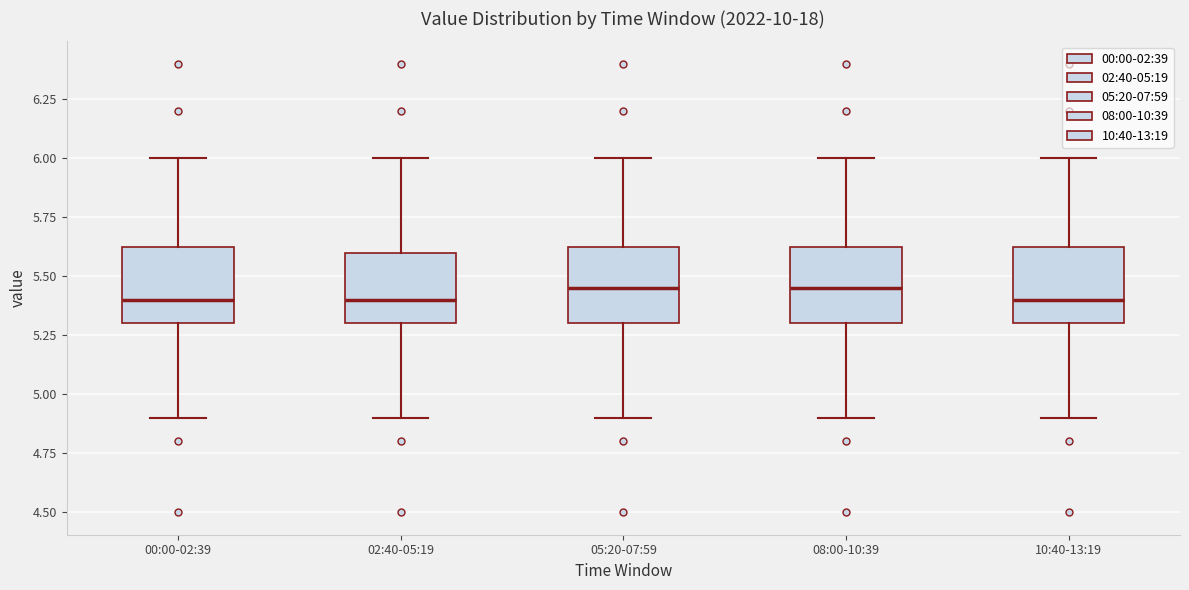

Reading left to right, transcribe this box plot: for each box, give where its median line is, the range the box spans, and where its two whiskers end, as read against the y-axis. The values are not printed on the chart, so give them approximately, as read against the axis.

00:00-02:39: median 5.40, box 5.30 to 5.65, whiskers 4.90 to 6.00
02:40-05:19: median 5.40, box 5.30 to 5.60, whiskers 4.90 to 6.00
05:20-07:59: median 5.45, box 5.30 to 5.65, whiskers 4.90 to 6.00
08:00-10:39: median 5.45, box 5.30 to 5.65, whiskers 4.90 to 6.00
10:40-13:19: median 5.40, box 5.30 to 5.65, whiskers 4.90 to 6.00